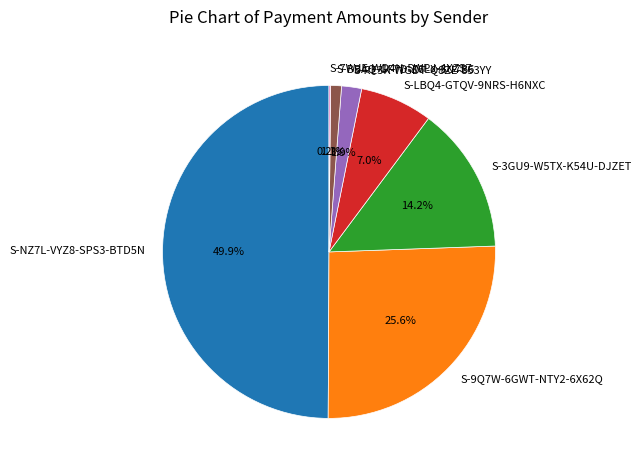

Do S-RE3K-WGDT-Q8ZE-853YY and S-BBAQ-GF7D-Z6LX-3U7B6 together represent more than half of the pie?

No